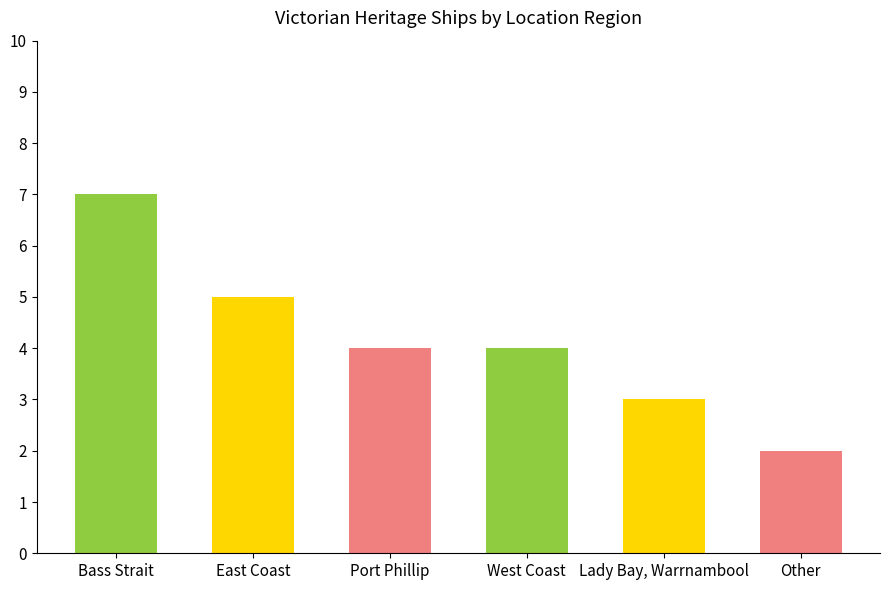

Count the values in the range 3 to 5.

4